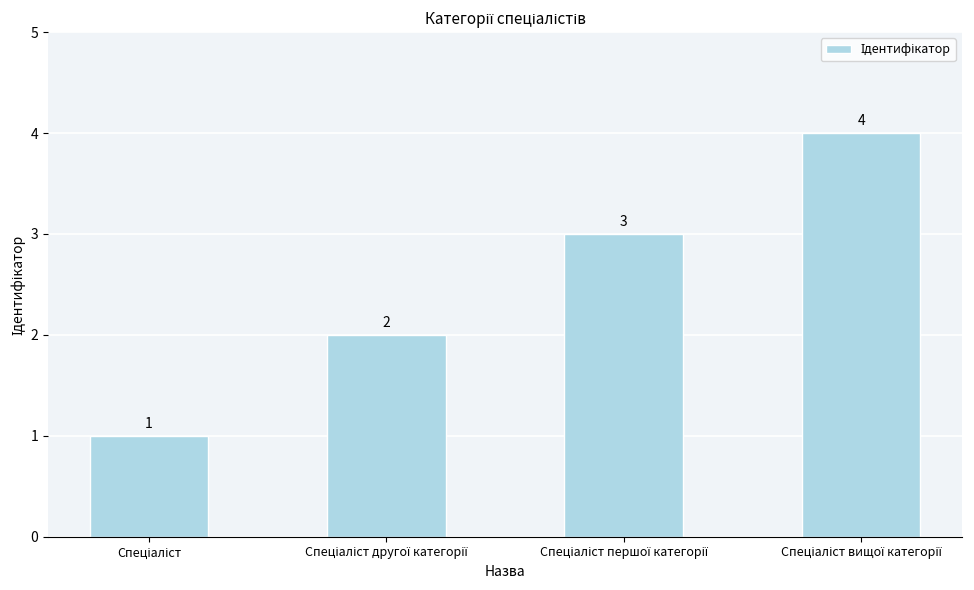

What is the value of the 4th bar from the left?

4